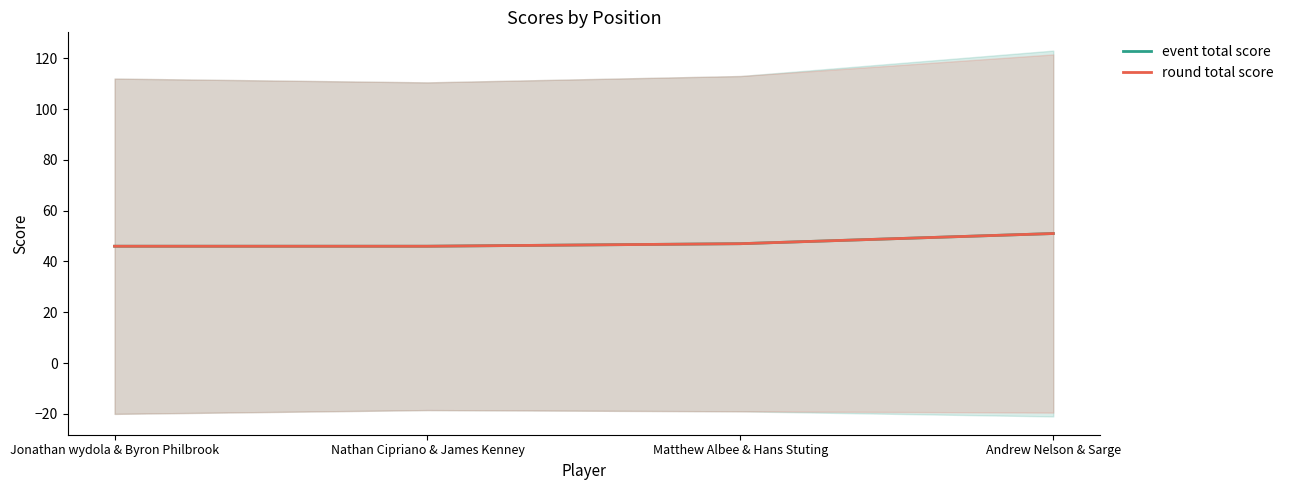

List the series in order of their peak value, highest first.

event total score, round total score